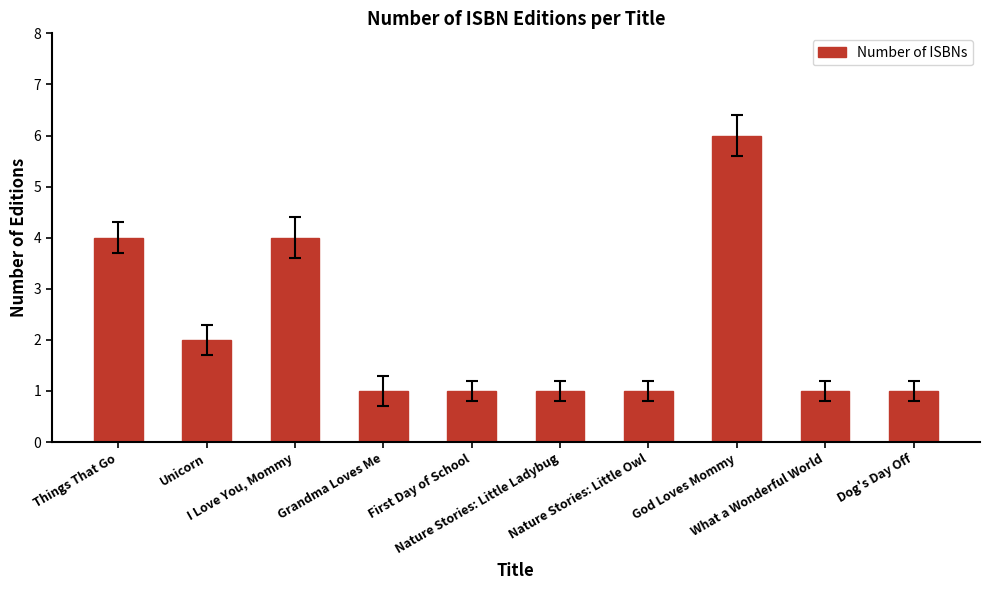

Approximately how many times larger is the value at Things That Go compared to Nature Stories: Little Owl?

4.0